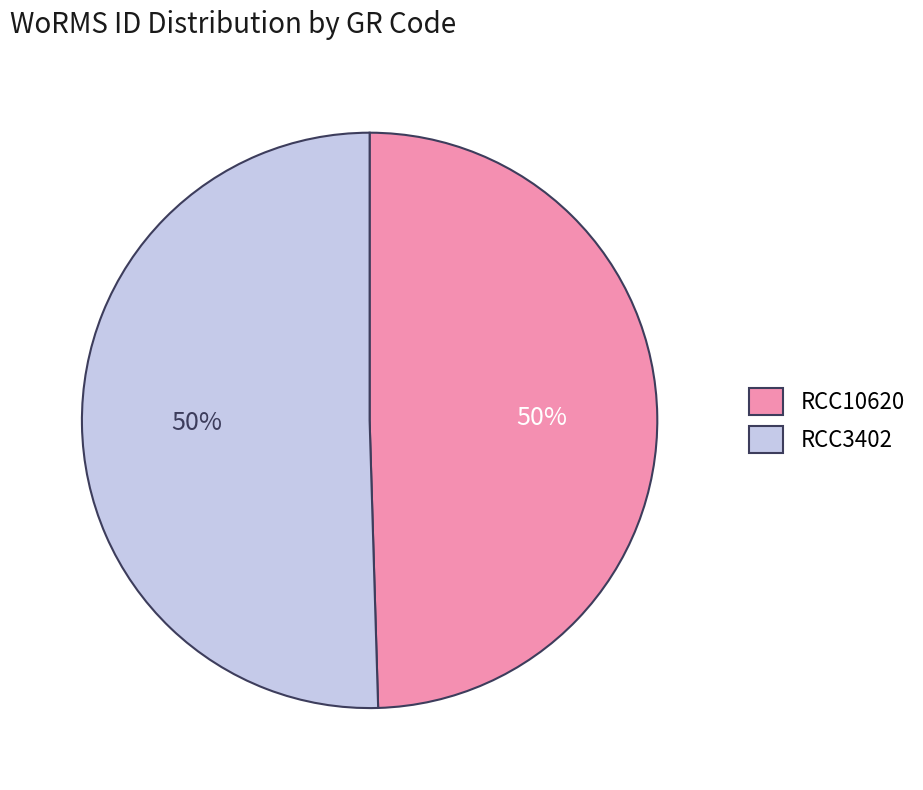

What is the ratio of the value at RCC10620 to the value at RCC3402?

1.0